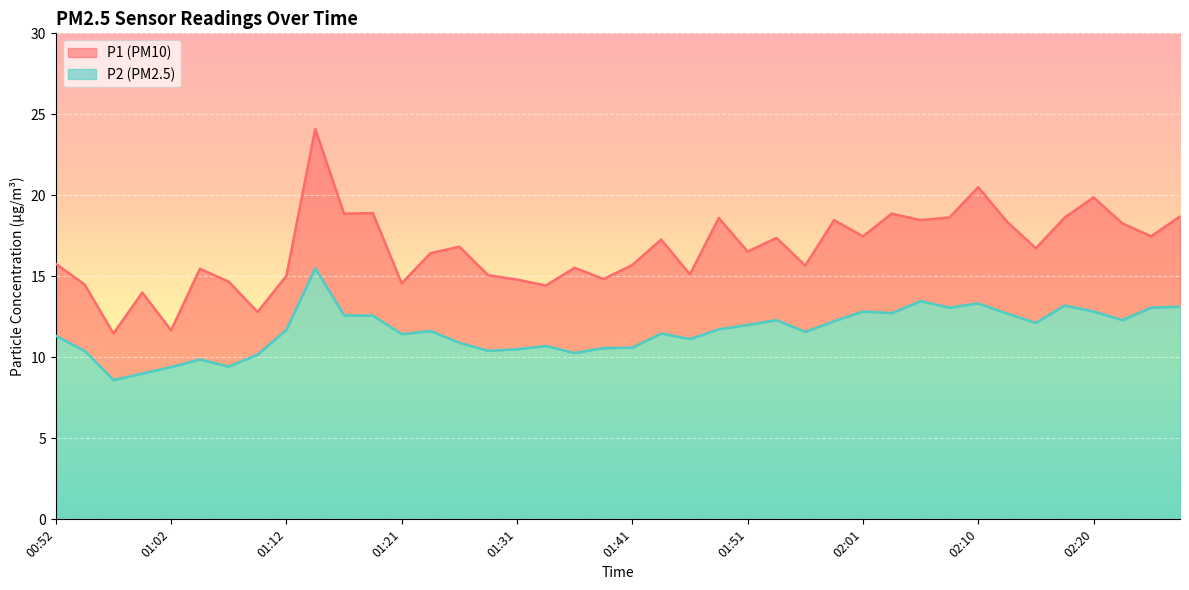

The value of P1 at 01:21 is 19.6. True or false?

False